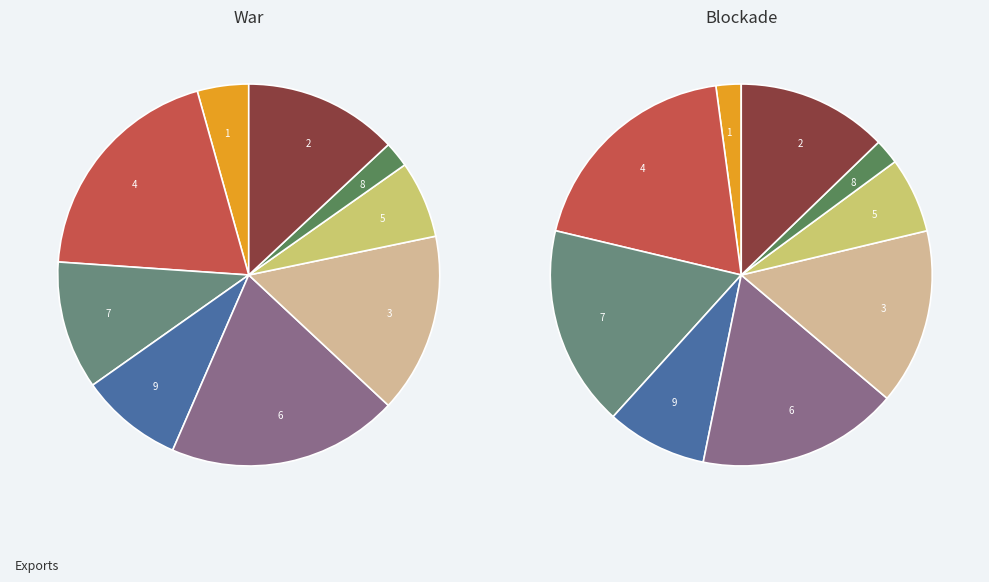

What percentage is NOT represented by 9?

91.3%